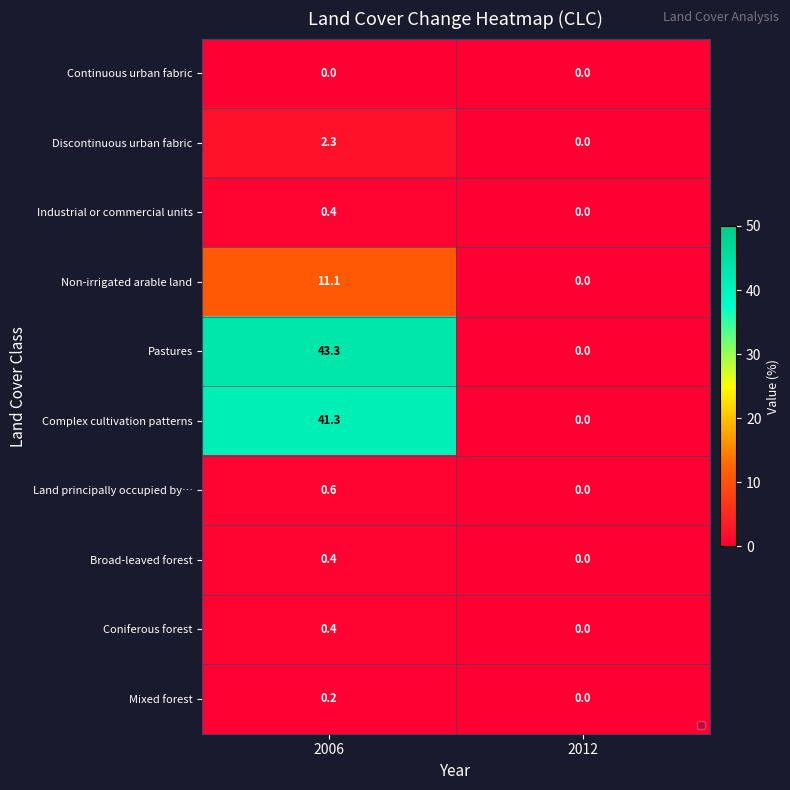

What is the sum of the Industrial or commercial units values at 2012 and 2006?

0.4